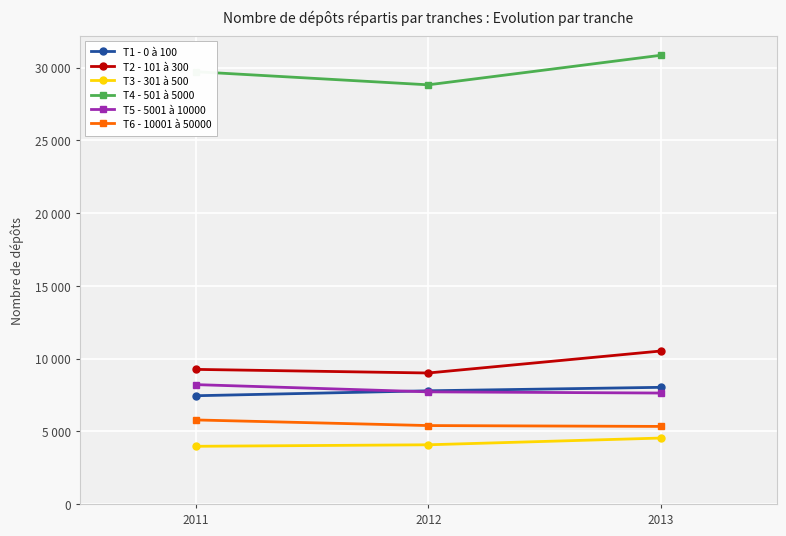

What are all the series names shown in the legend?

T1 - 0 à 100, T2 - 101 à 300, T3 - 301 à 500, T4 - 501 à 5000, T5 - 5001 à 10000, T6 - 10001 à 50000